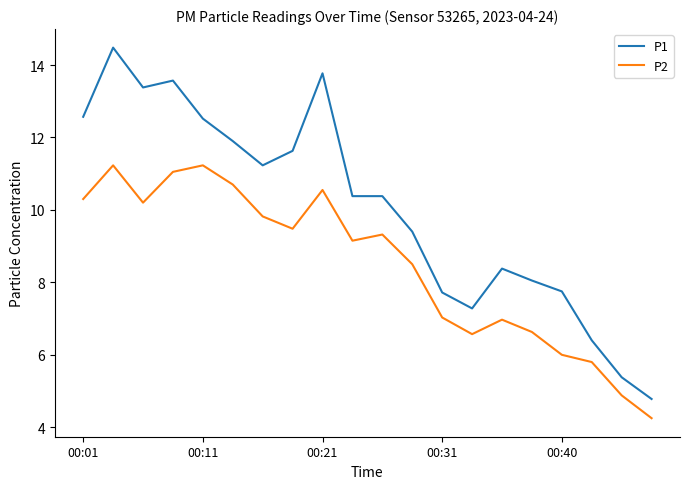

What is the greatest value displayed?

14.5